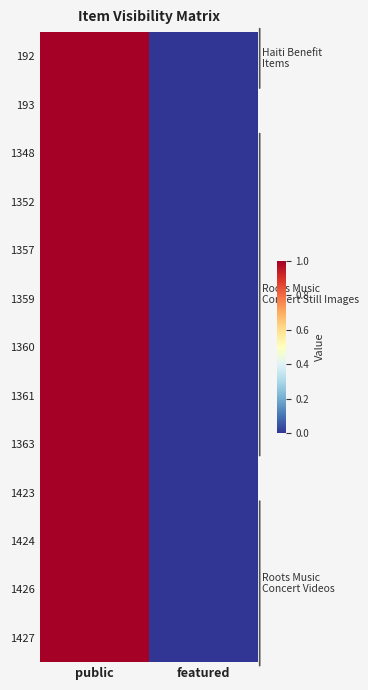

Which category has the lowest value across all series?

featured